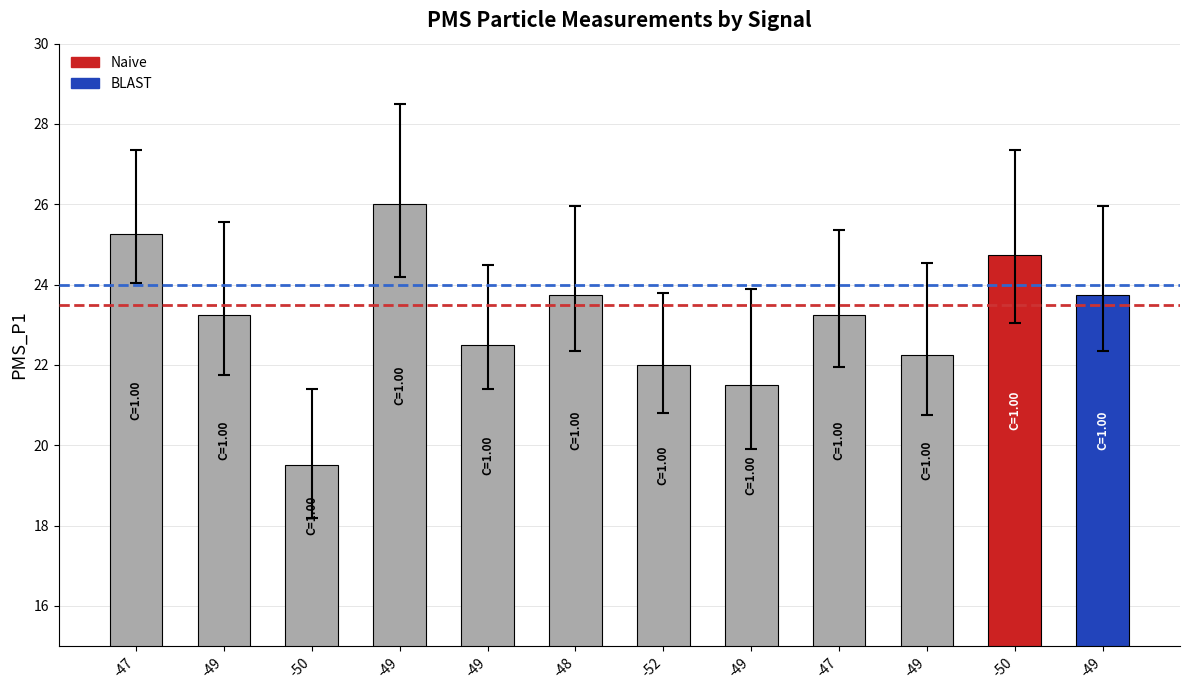

Count the number of data series in this chart.

1